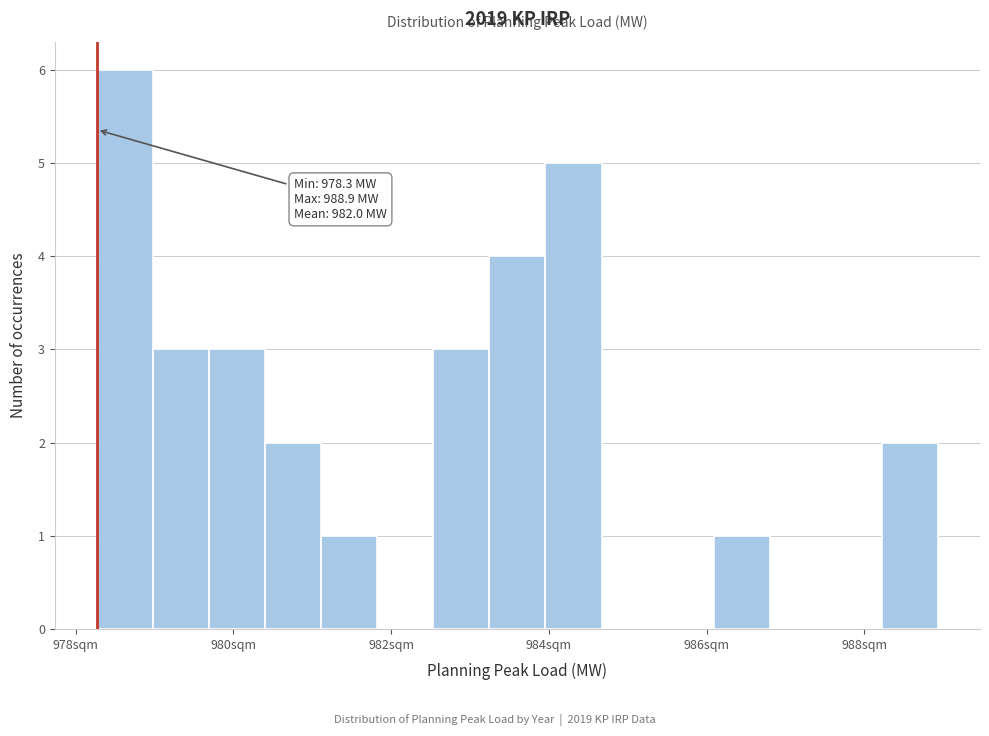

Read against the x-axis, roughly where is the centre of the tallest bar?

978.6